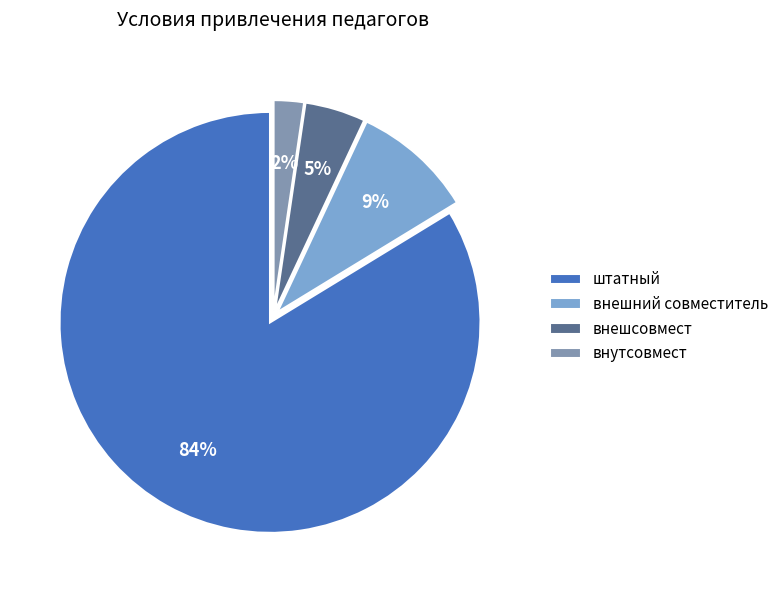

Is the sum of внешсовмест and внутсовмест greater than half?

No